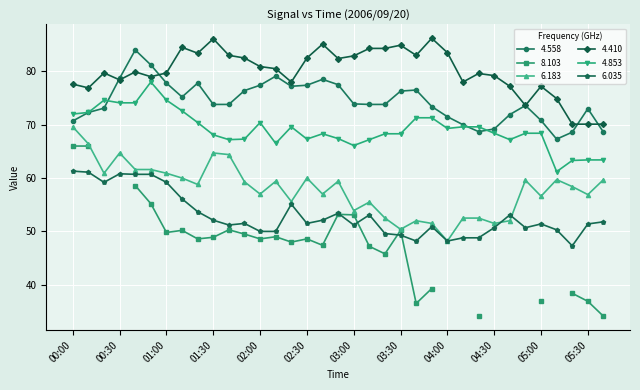

What is the average value of the 6.183 series?

57.8